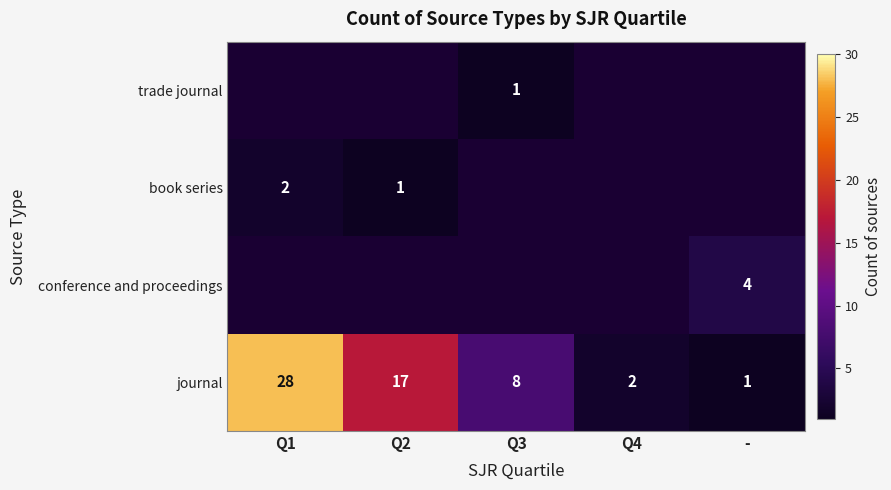

True or false: book series has a value of 2 at Q1.

True